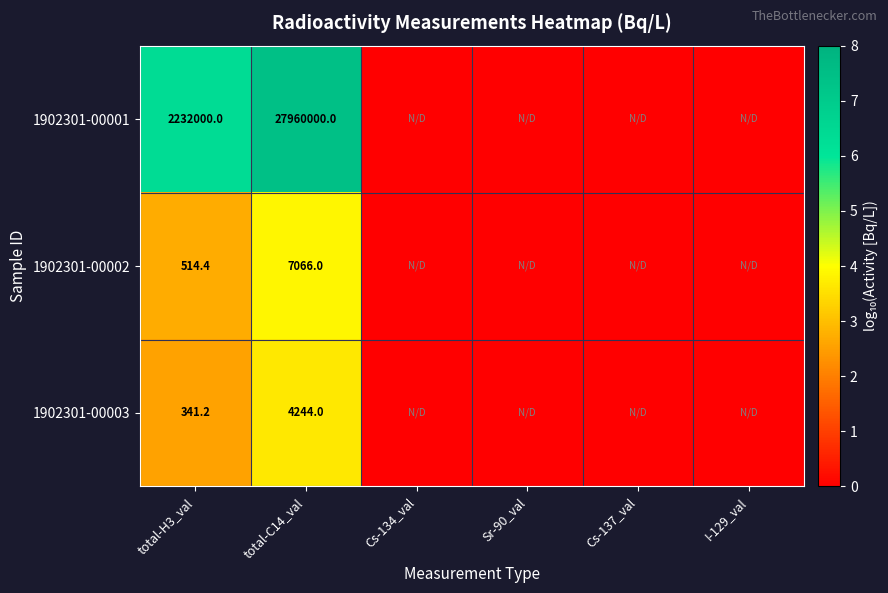

True or false: 1902301-00001 has a value of 27960000.0 at total-C14_val.

True